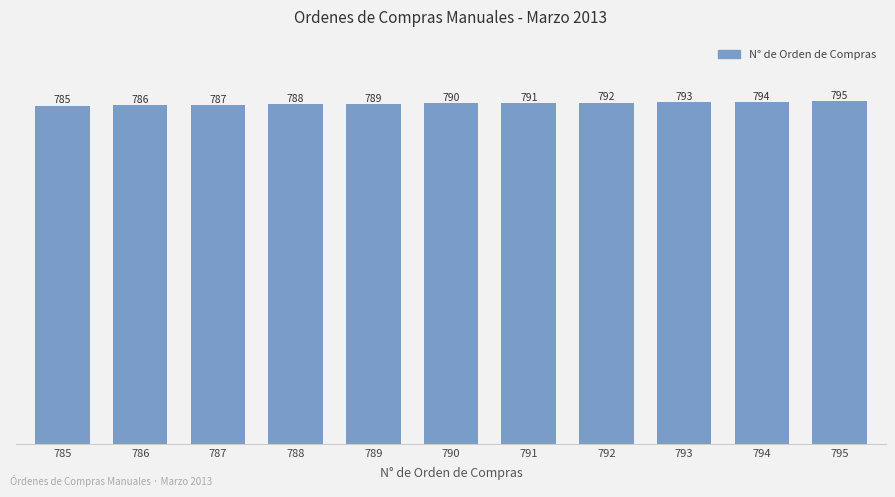

Between 793 and 788, which is larger?

793